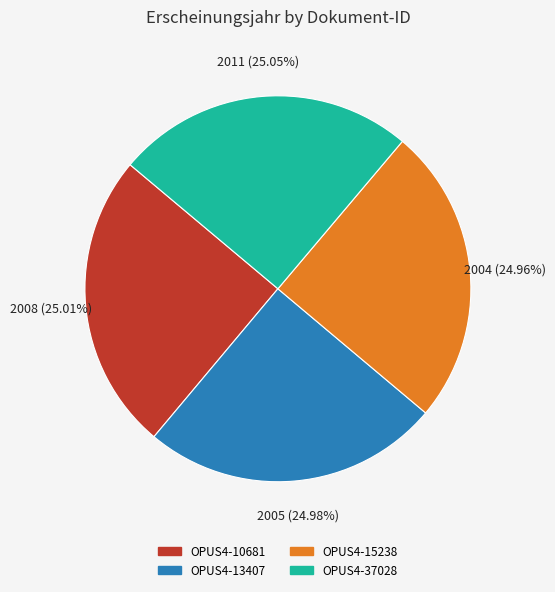

Approximately how many times larger is the value at OPUS4-15238 compared to OPUS4-10681?

1.0